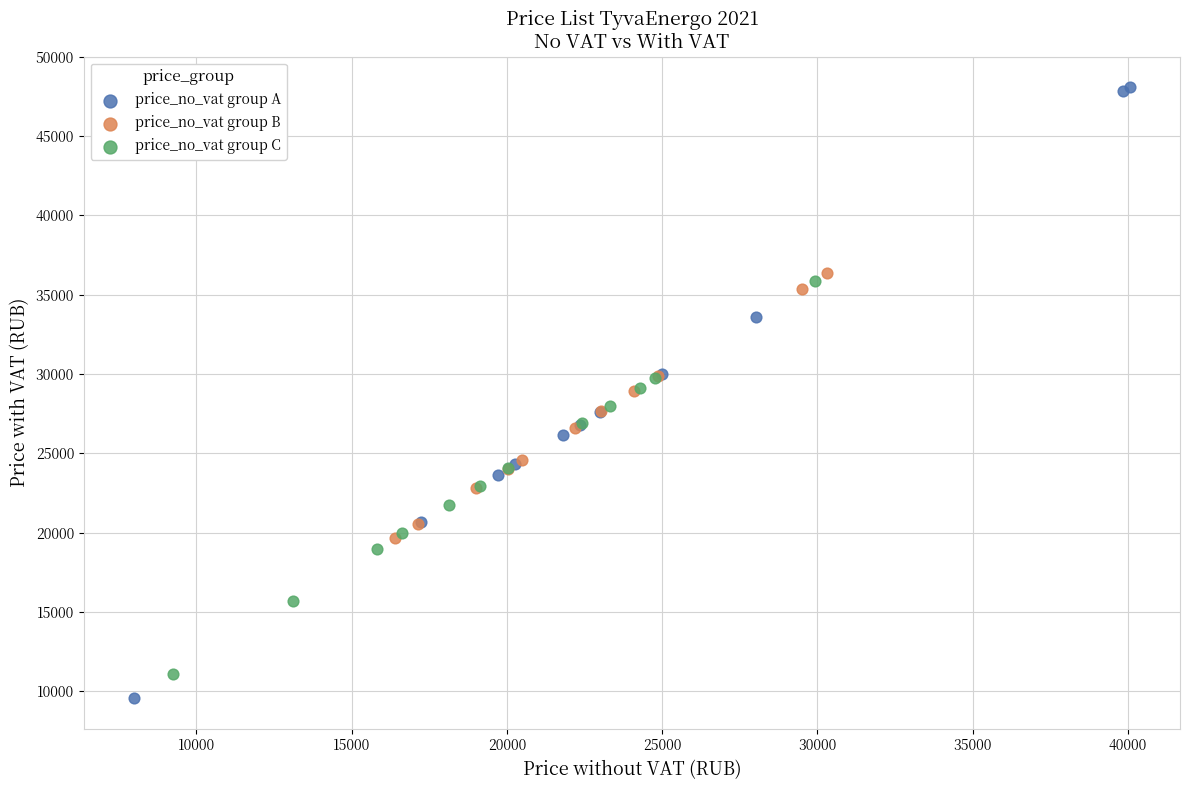

Which series has the largest Y range (max minus min)?

price_no_vat group A